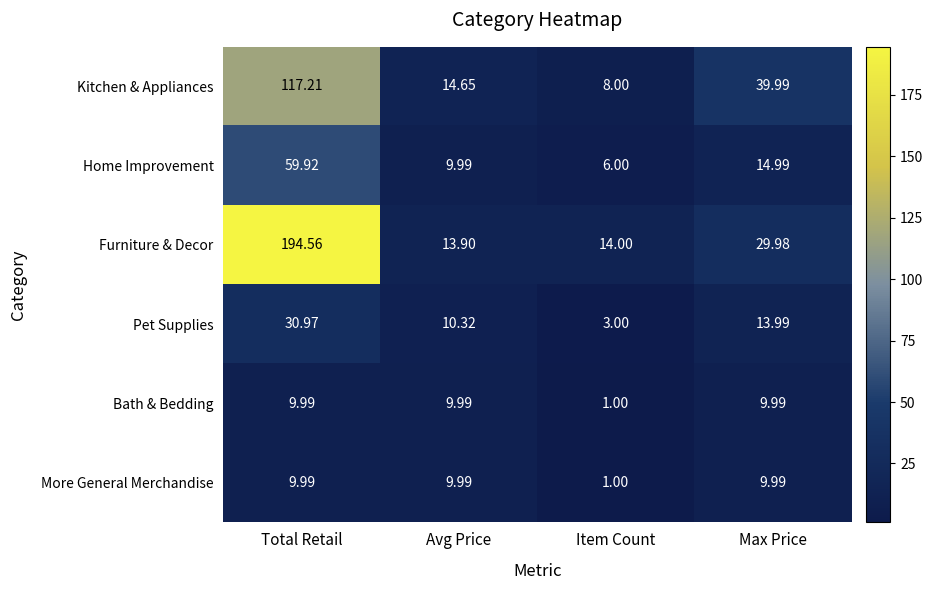

Which series has the largest range (max minus min)?

Furniture & Decor